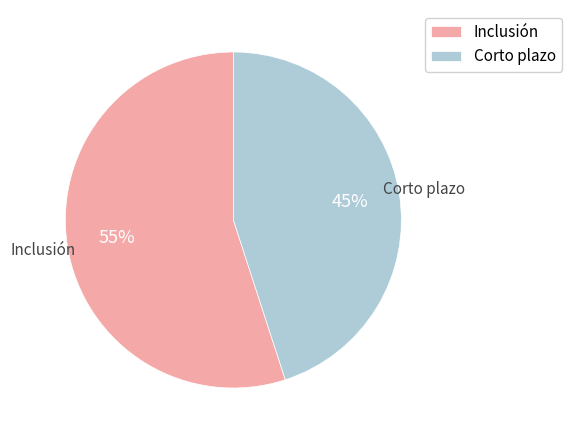

To the nearest percent, what portion does Corto plazo represent?

45%